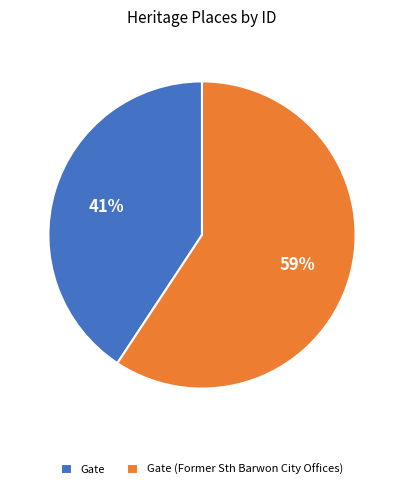

Which category accounts for the majority?

Gate (Former Sth Barwon City Offices)